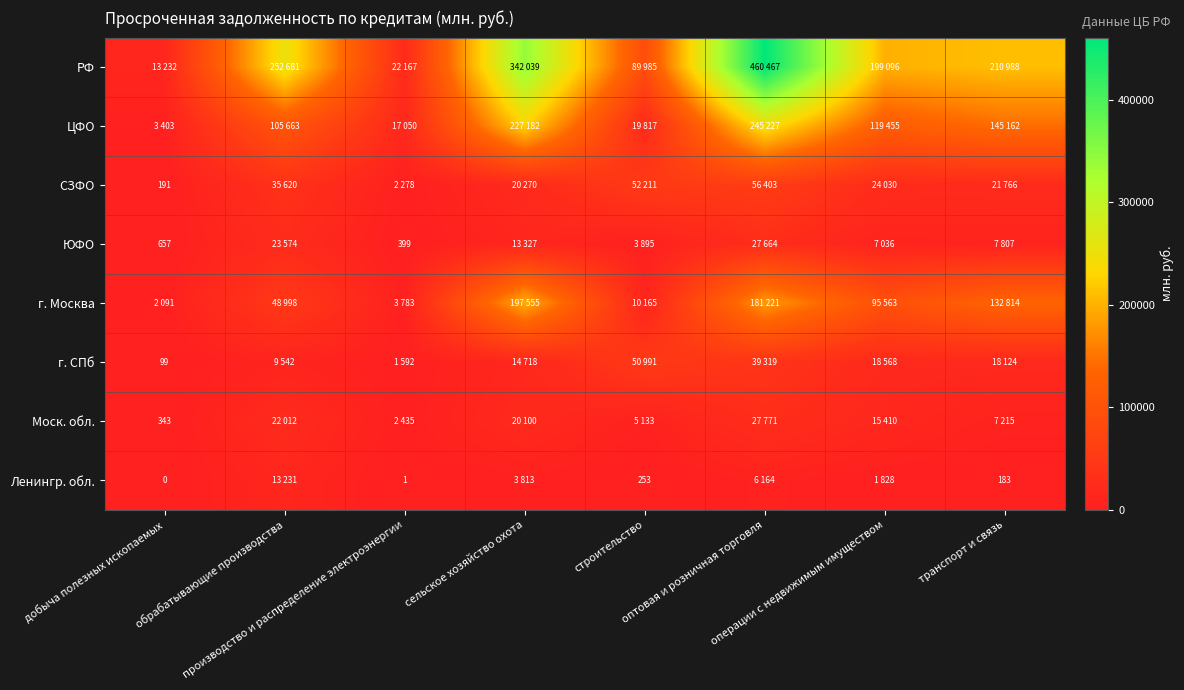

At how many categories does at least one series exceed 213374?

3